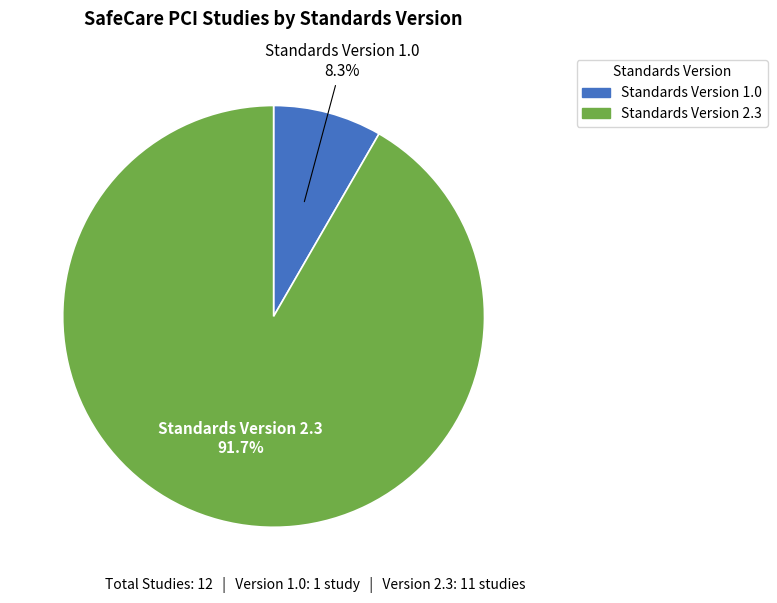

Is there any slice that represents more than half of the pie?

Yes